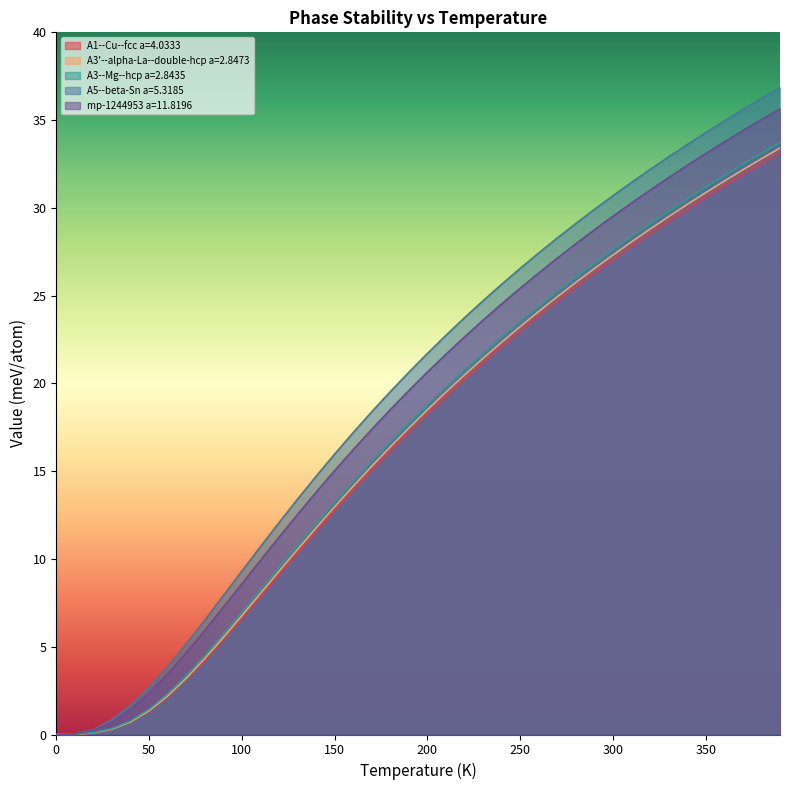

True or false: A1--Cu--fcc a=4.0333 has more than 0 points higher than both neighbors.

False